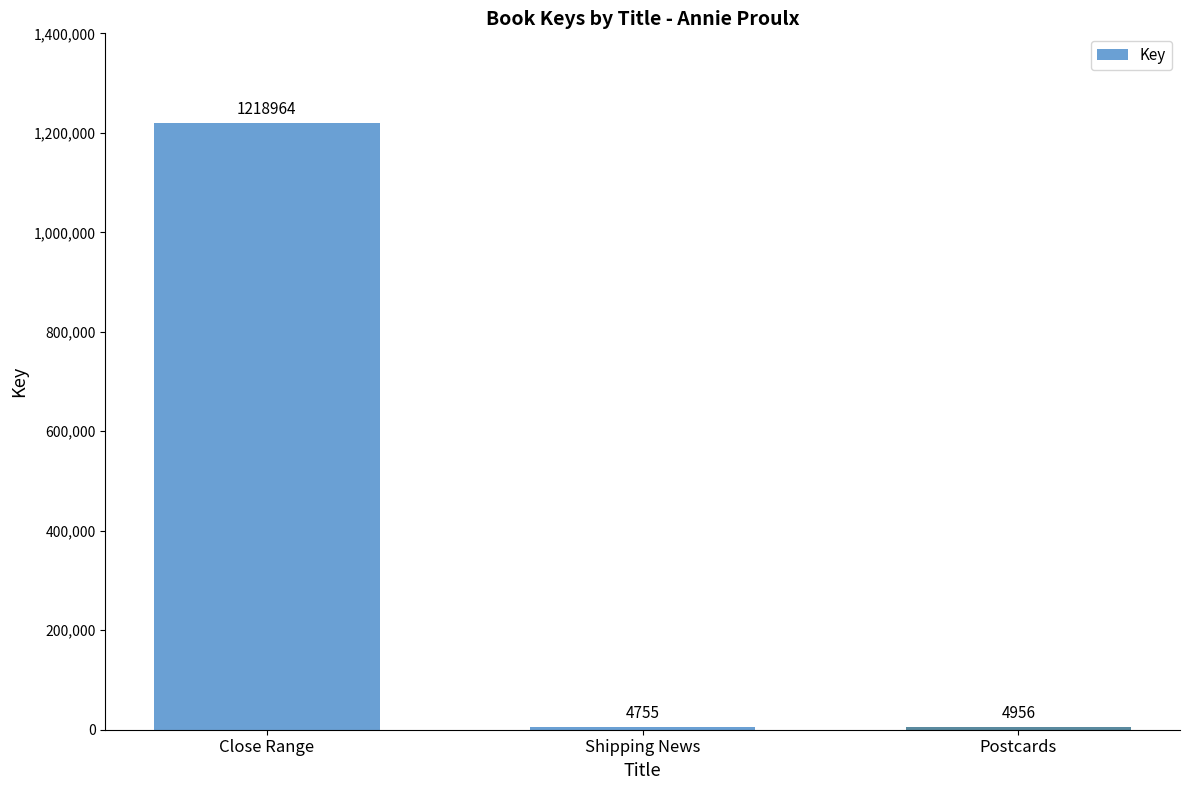

Does the chart contain stacked bars?

No